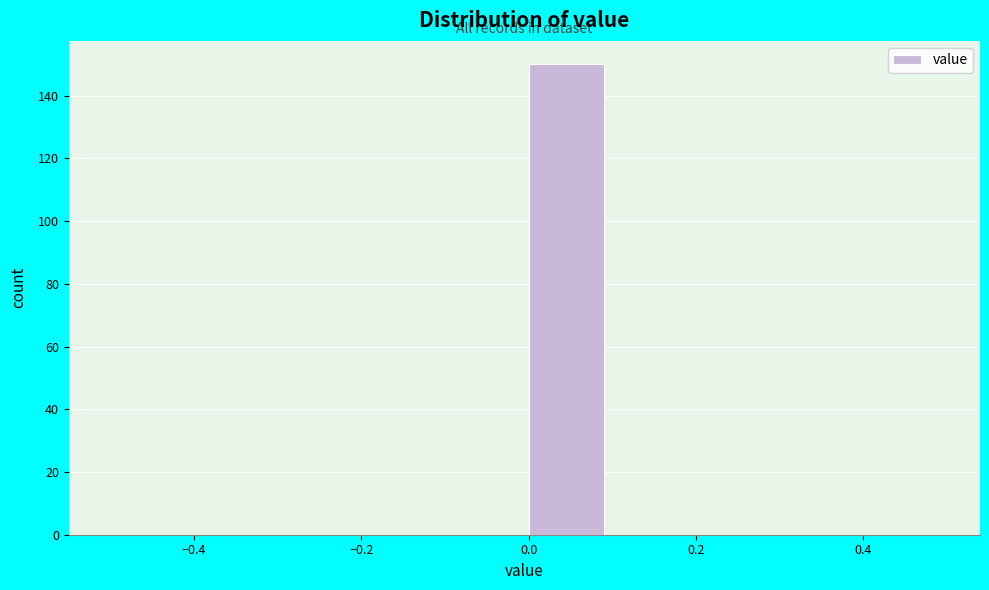

Reading left to right, list every bar in this chart as the range it spans on the x-axis followed by its height. The values are not printed on the chart, so give them approximately, as read against the axis.

-0.5 to -0.4: 0
-0.4 to -0.3: 0
-0.3 to -0.2: 0
-0.2 to -0.1: 0
-0.1 to 0.0: 0
0.0 to 0.1: 150
0.1 to 0.2: 0
0.2 to 0.3: 0
0.3 to 0.4: 0
0.4 to 0.5: 0